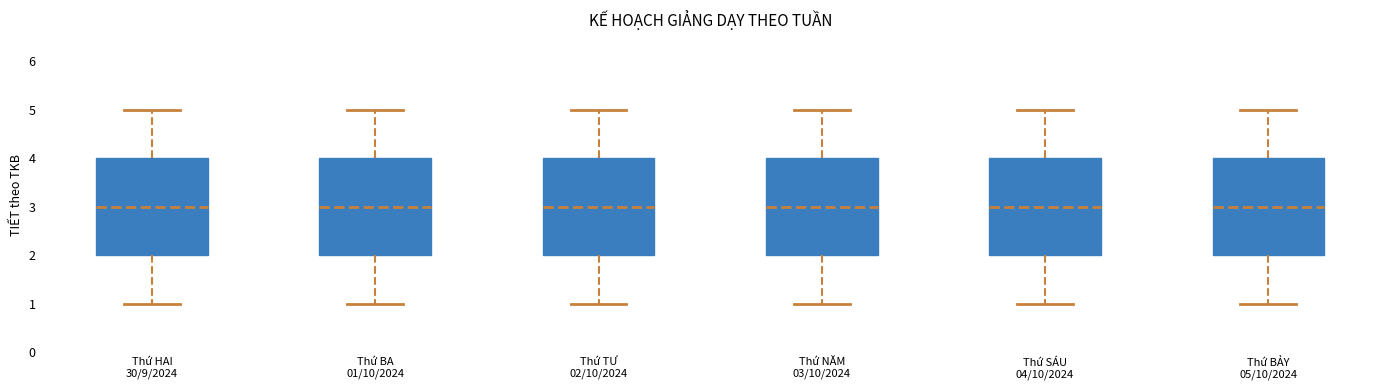

Reading left to right, read every box against the y-axis: the position of its median line, the range the box covers, and the ends of its whiskers. The values are not printed on the chart, so give them approximately, as read against the axis.

Thứ HAI 30/9/2024: median 3, box 2 to 4, whiskers 1 to 5
Thứ BA 01/10/2024: median 3, box 2 to 4, whiskers 1 to 5
Thứ TƯ 02/10/2024: median 3, box 2 to 4, whiskers 1 to 5
Thứ NĂM 03/10/2024: median 3, box 2 to 4, whiskers 1 to 5
Thứ SÁU 04/10/2024: median 3, box 2 to 4, whiskers 1 to 5
Thứ BẢY 05/10/2024: median 3, box 2 to 4, whiskers 1 to 5